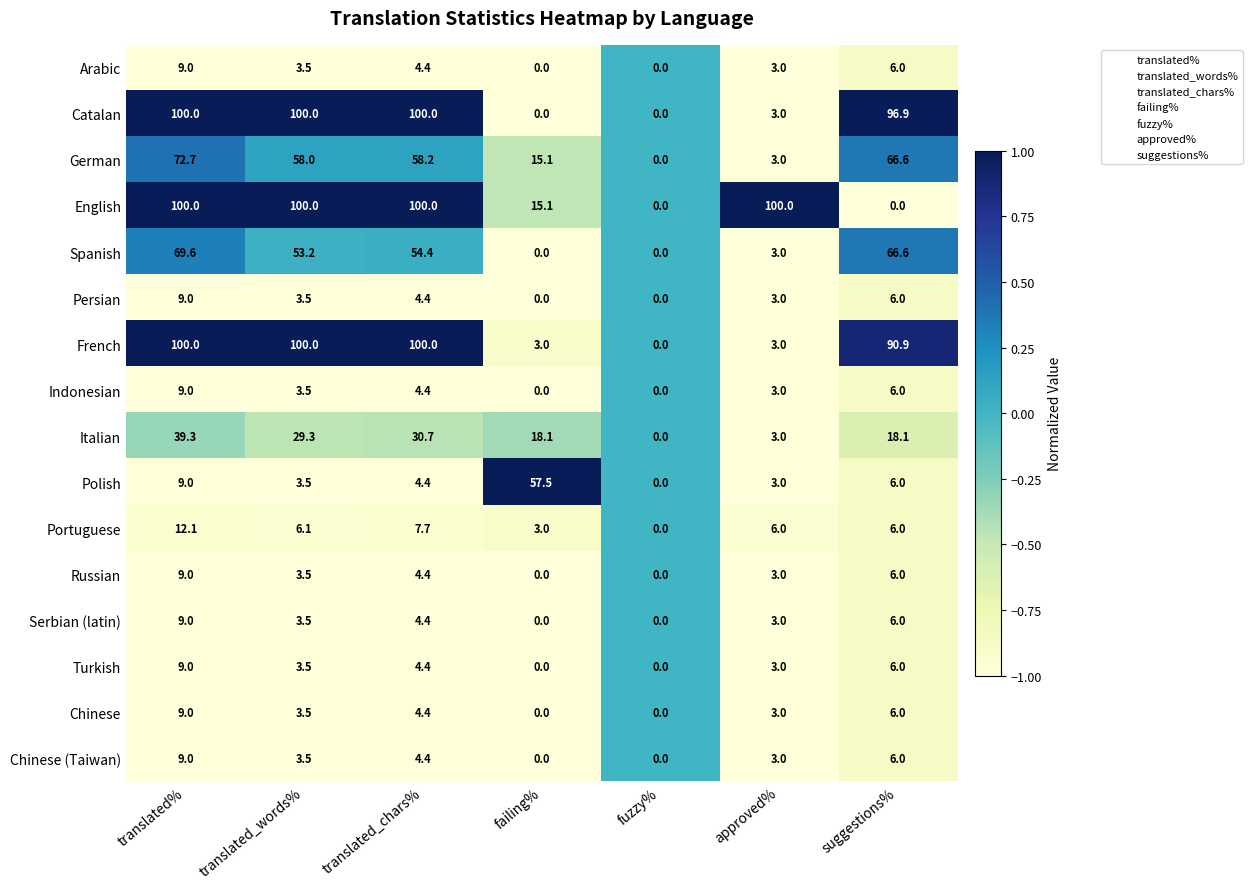

Between translated_chars% and suggestions%, which series saw the biggest shift?

English